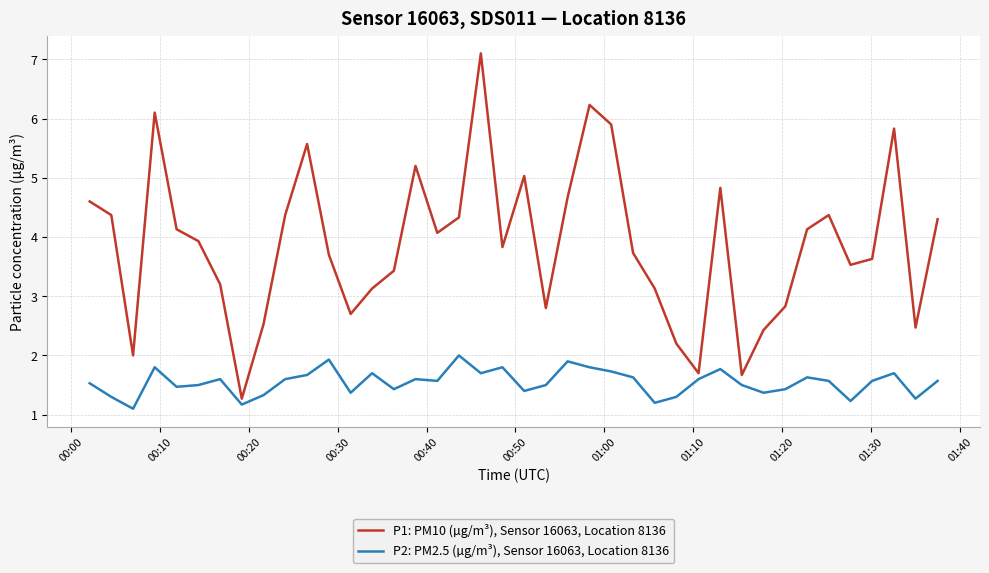

Which series has the largest range (max minus min)?

P1: PM10 (µg/m³), Sensor 16063, Location 8136